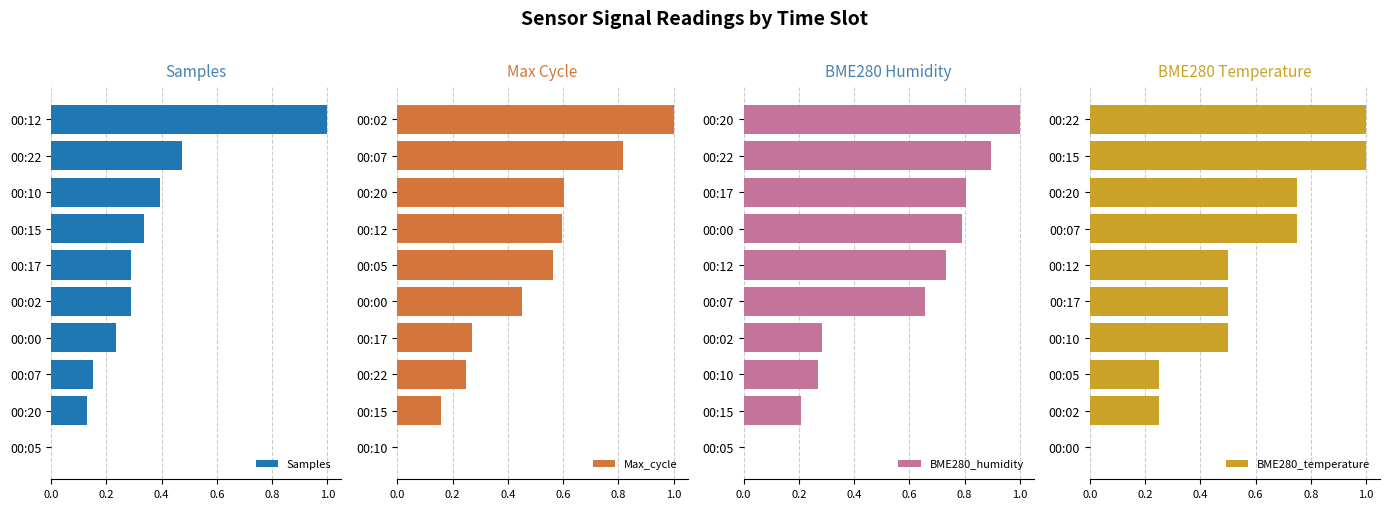

What is the average value of the Samples series?

0.3